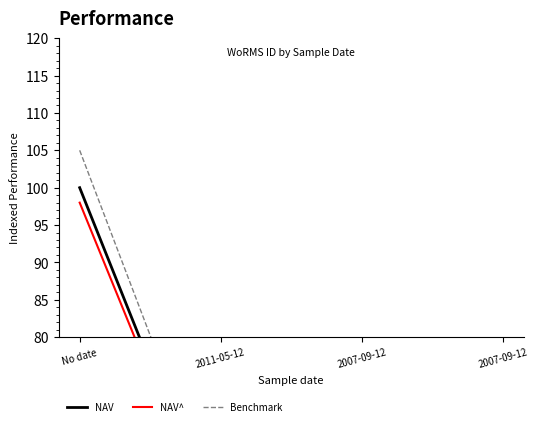

At 2007-09-12, list the series in order from largest to smallest.

Benchmark, NAV, NAV^